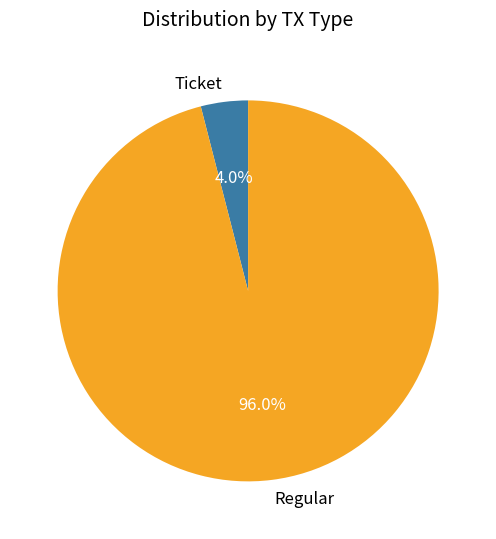

Is the sum of Ticket and Regular greater than half?

Yes